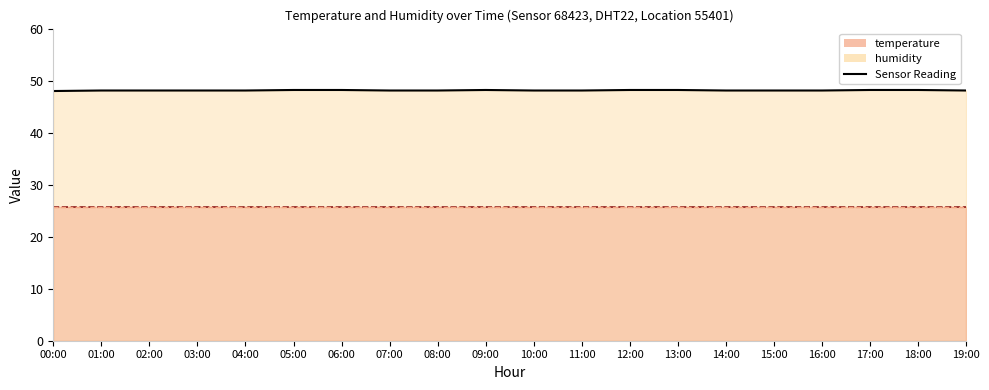

What is the sum of all values?

962.6